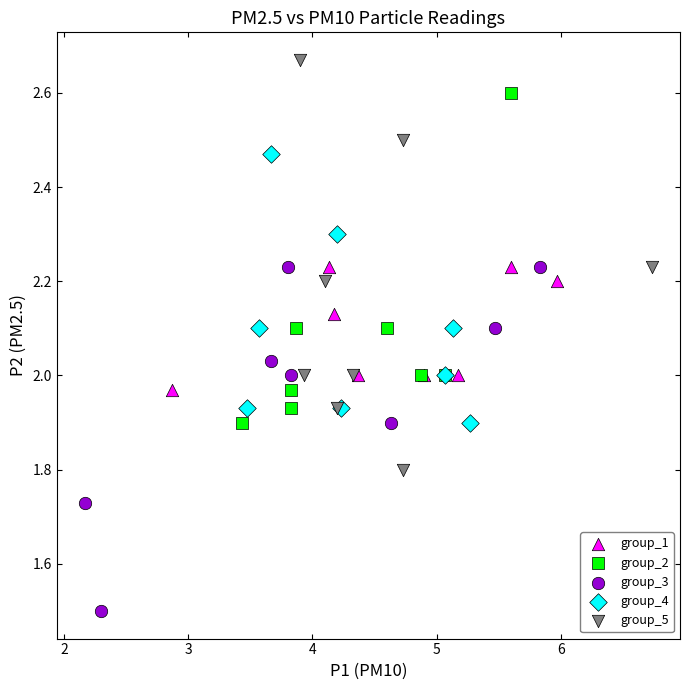

What are all the series names shown in the legend?

group_1, group_2, group_3, group_4, group_5